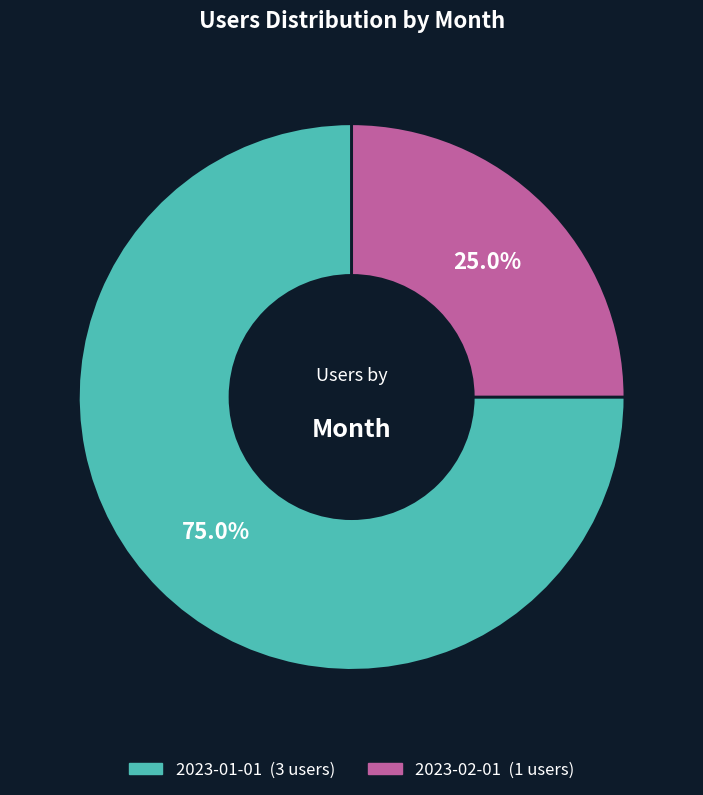

The 2023-02-01 slice represents 14% of the pie. True or false?

False